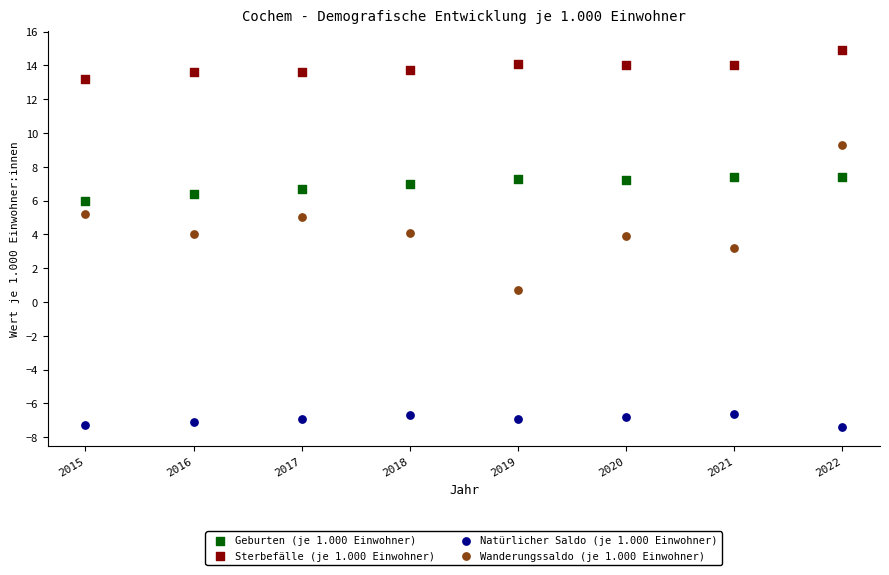

Which series reaches the minimum Y coordinate?

Natürlicher Saldo (je 1.000 Einwohner)